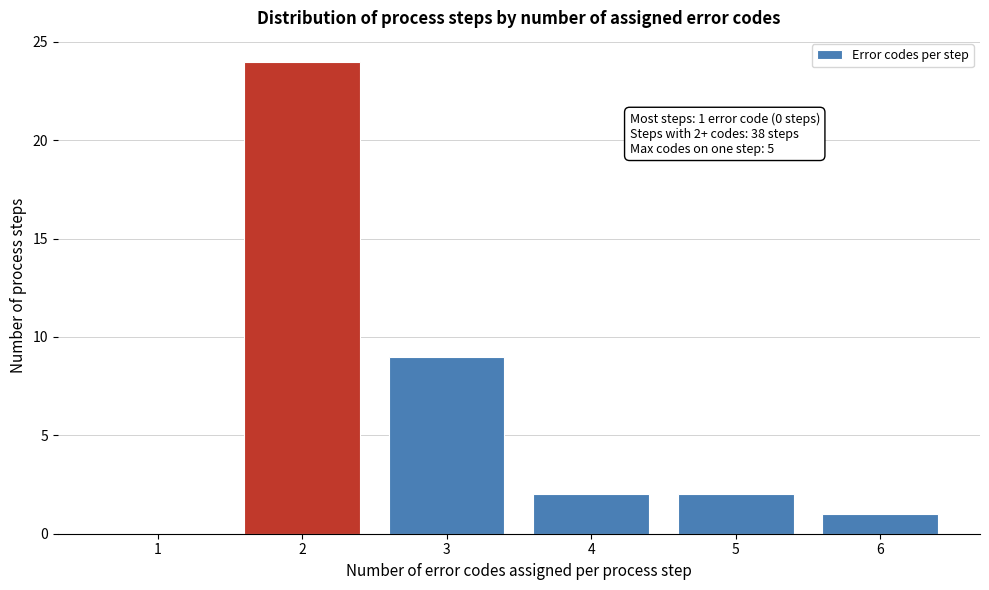

Reading right to left, list all the values displayed in this chart.

6=1	5=2	4=2	3=9	2=24	1=0